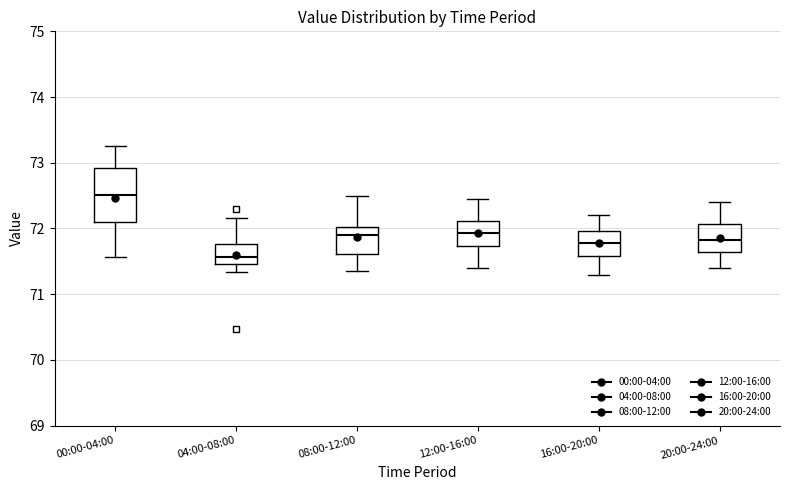

Reading left to right, transcribe this box plot: for each box, give where its median line is, the range the box spans, and where its two whiskers end, as read against the y-axis. The values are not printed on the chart, so give them approximately, as read against the axis.

00:00-04:00: median 72.5, box 72.1 to 72.9, whiskers 71.6 to 73.3
04:00-08:00: median 71.6, box 71.5 to 71.8, whiskers 71.3 to 72.2
08:00-12:00: median 71.9, box 71.6 to 72.0, whiskers 71.4 to 72.5
12:00-16:00: median 71.9, box 71.7 to 72.1, whiskers 71.4 to 72.5
16:00-20:00: median 71.8, box 71.6 to 72.0, whiskers 71.3 to 72.2
20:00-24:00: median 71.8, box 71.6 to 72.1, whiskers 71.4 to 72.4